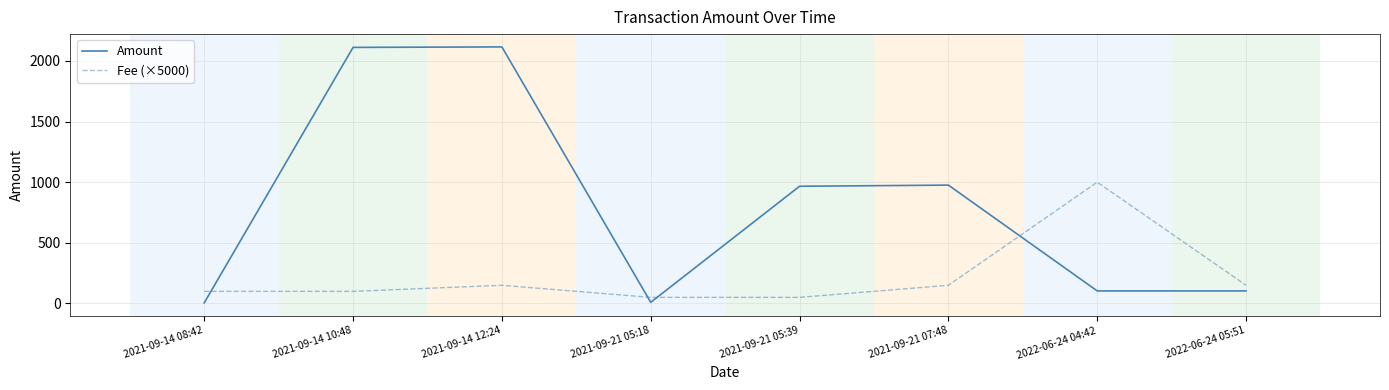

Which series ends up on top after the final intersection of Fee (×5000) and Amount?

Fee (×5000)